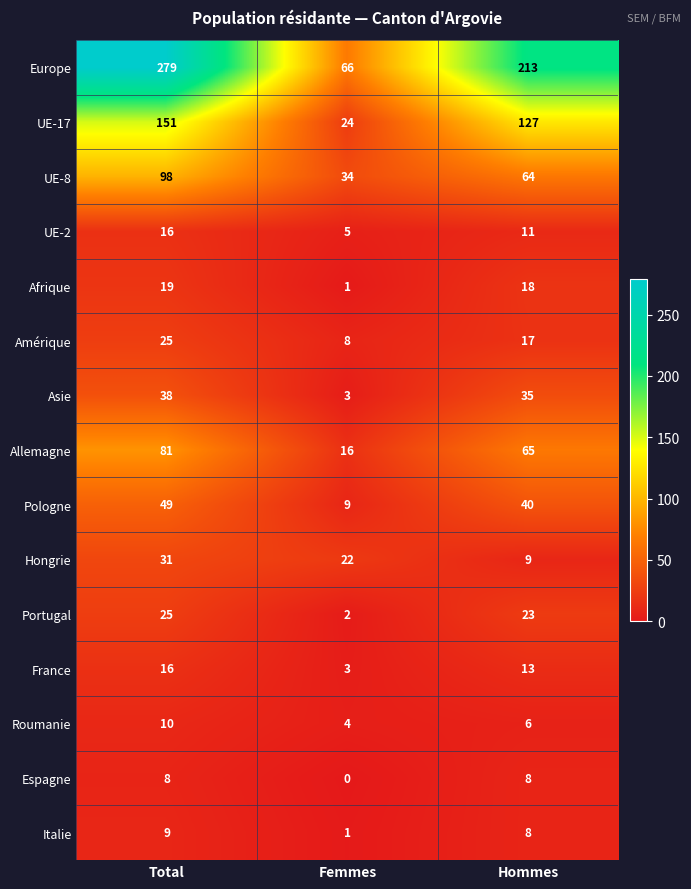

Which series has the widest spread of values?

Europe